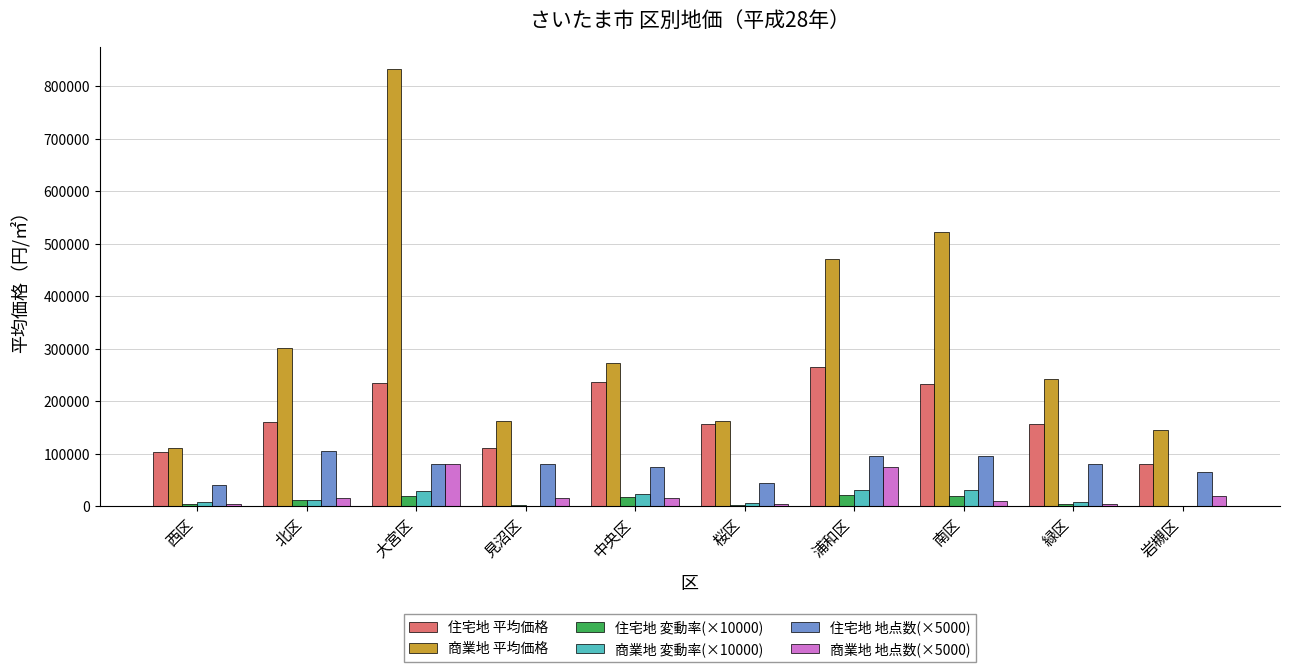

What is the maximum value shown in the chart?

832400